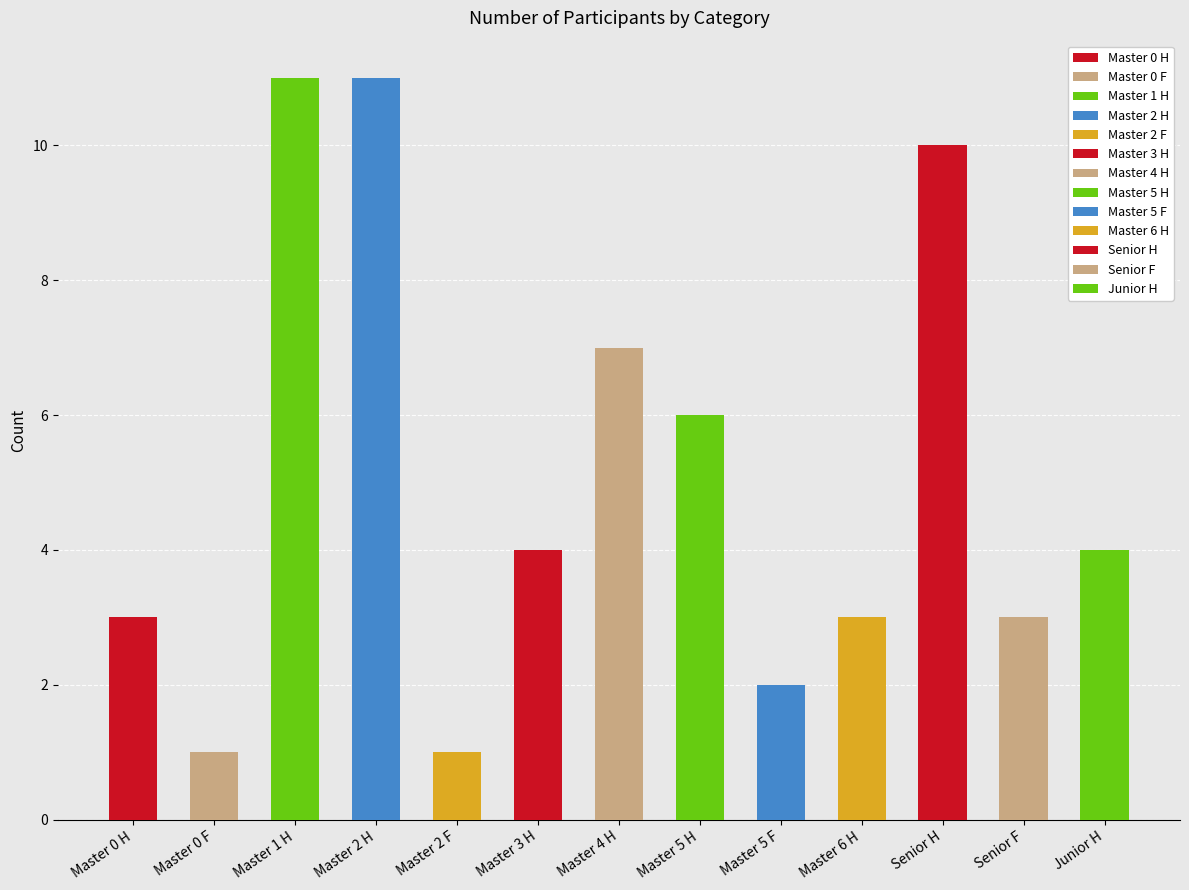

Are the bars horizontal?

No